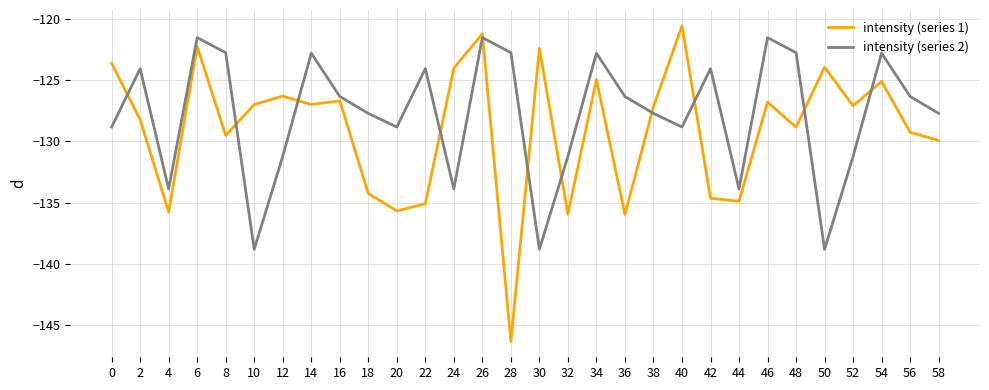

How many times do intensity (series 2) and intensity (series 1) cross each other?

11